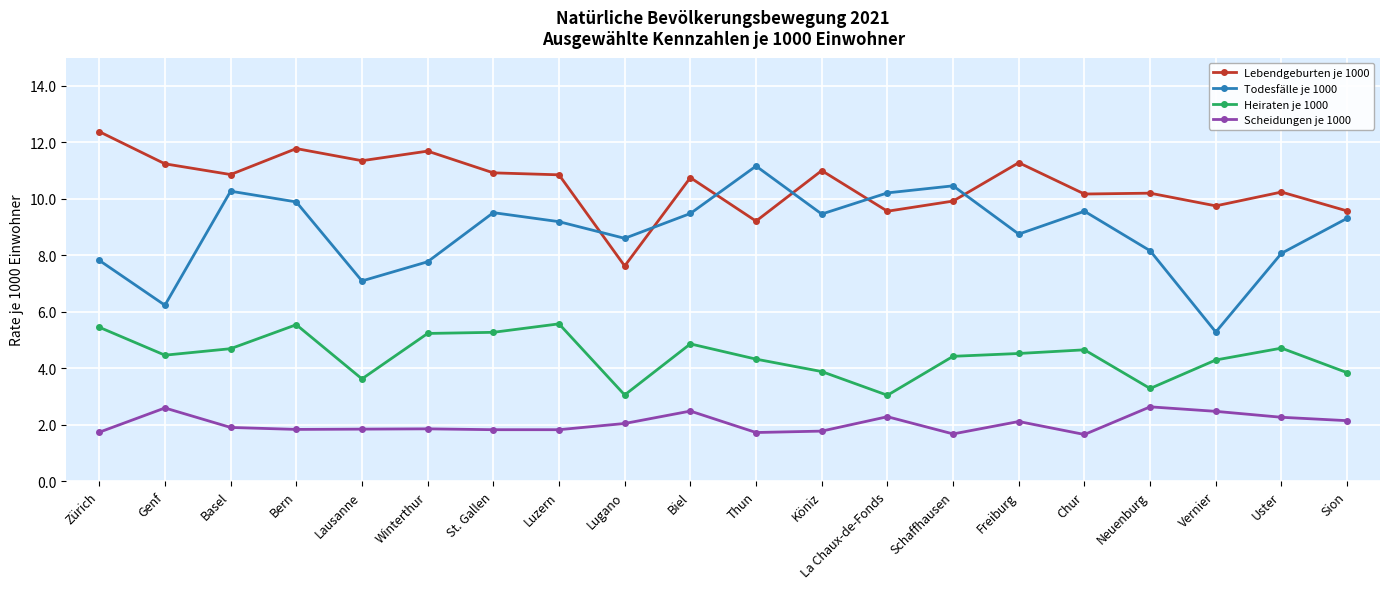

What is the spread (max minus min) of values at Chur?

8.5